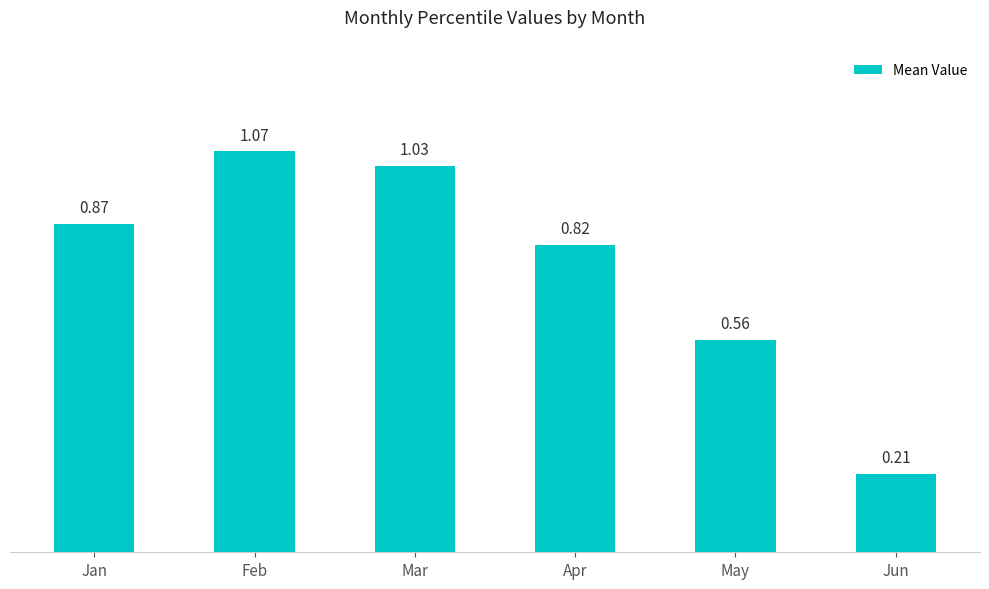

How many bars are there in total?

6